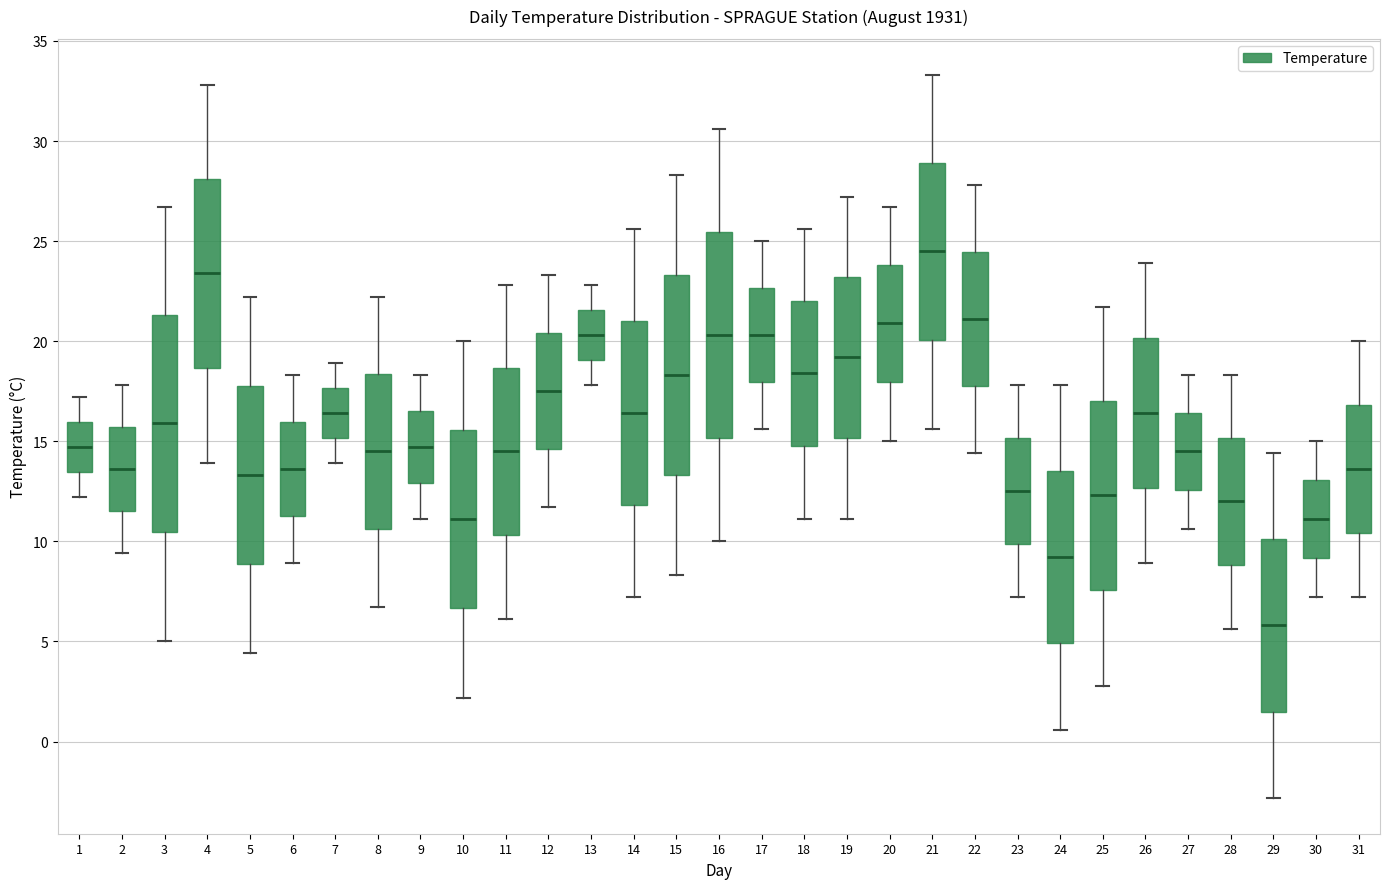

Where is the upper edge of the box at x = 26 on the y-axis? The values are not printed on the chart, so give them approximately, as read against the axis.

20.0